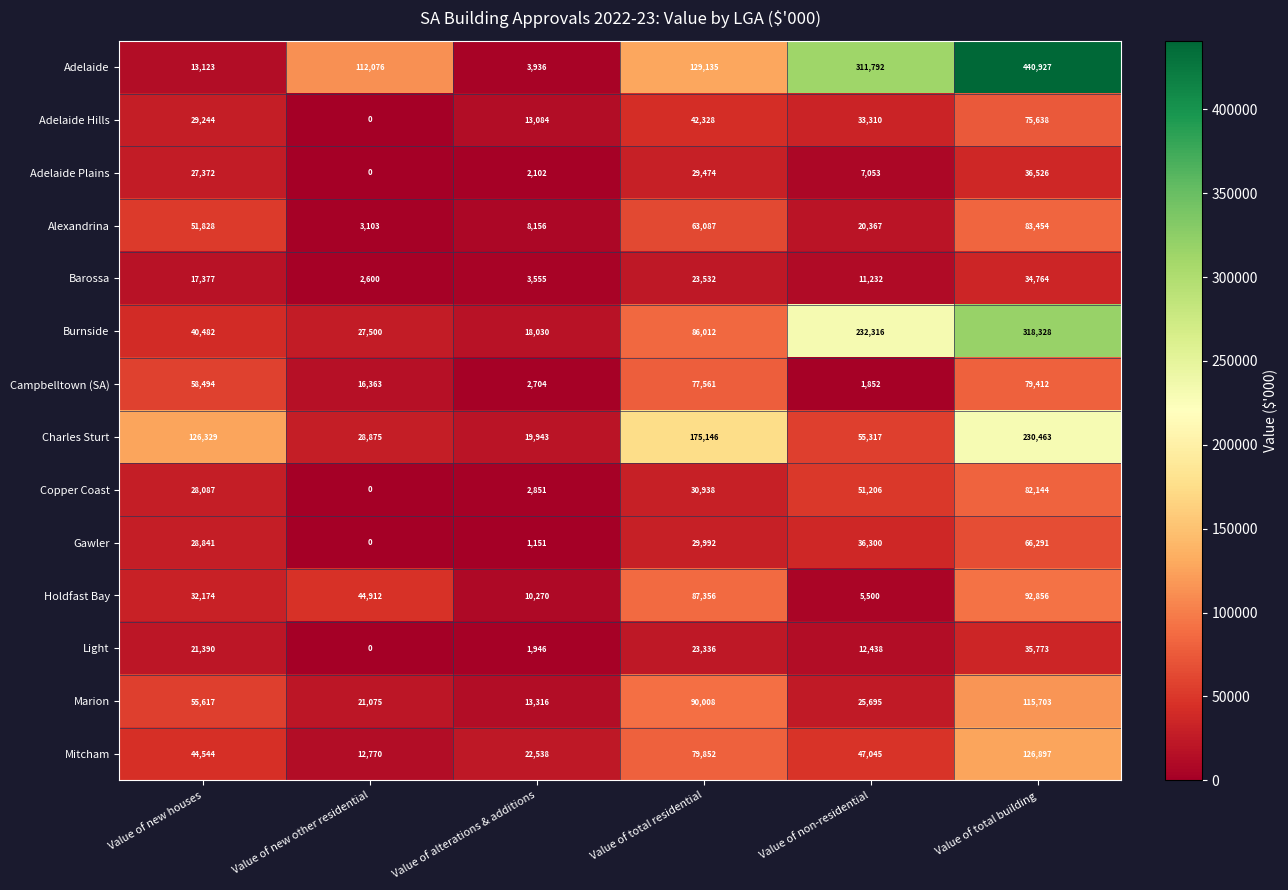

What is the difference between the Light values at Value of new houses and Value of new other residential?

21390